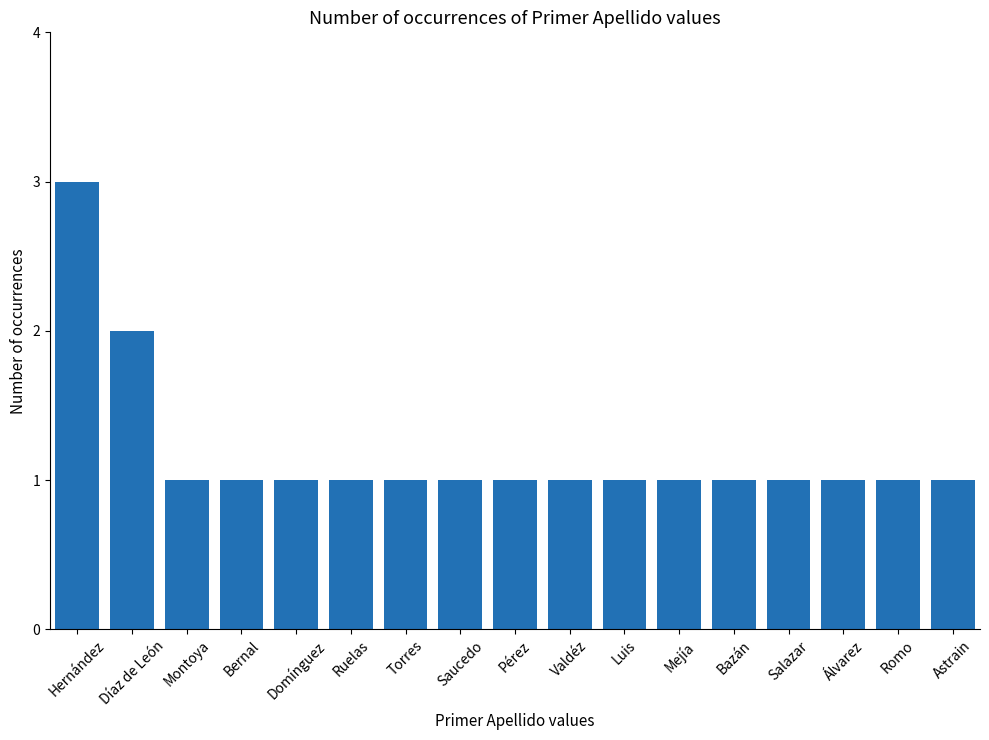

What is the label of the 15th bar from the left?

Álvarez